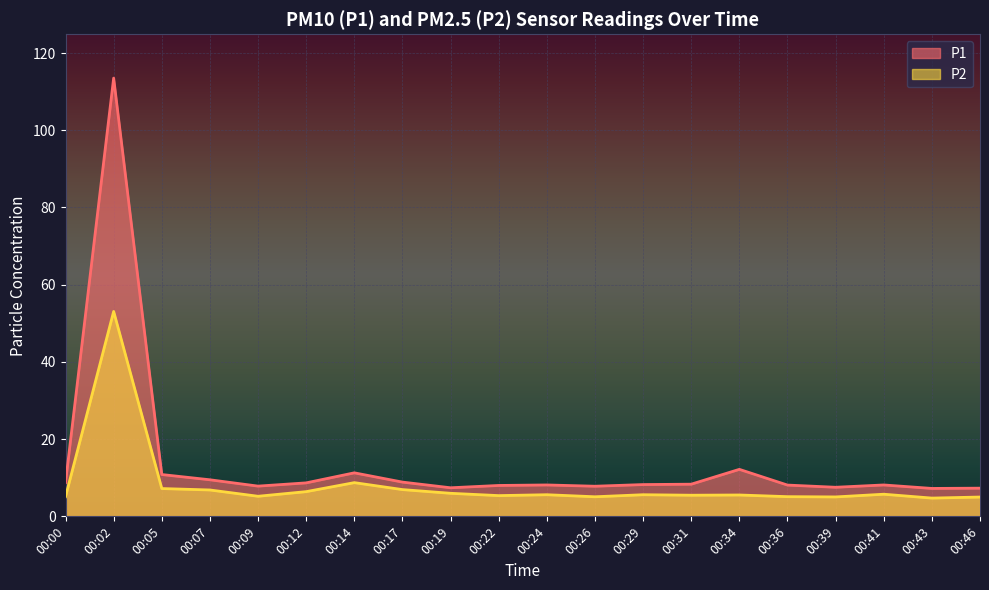

What is the value of the P2 point at the 5th from the left?

5.2